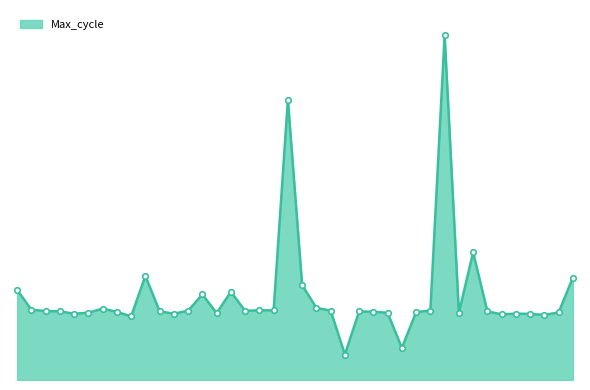

Reading left to right, extract all data points from this chart.

00:02=21359	00:04=20973	00:07=20945	00:09=20940	00:12=20893	00:14=20913	00:16=20994	00:19=20929	00:21=20842	00:24=21635	00:26=20941	00:29=20893	00:31=20953	00:34=21272	00:36=20905	00:38=21324	00:41=20950	00:43=20961	00:46=20958	00:48=25090	00:51=21454	00:53=21008	00:56=20954	00:58=20093	01:01=20939	01:03=20933	01:05=20910	01:08=20222	01:10=20926	01:13=20956	01:15=26352	01:18=20910	01:20=22097	01:23=20938	01:25=20882	01:28=20894	01:30=20890	01:33=20870	01:35=20918	01:38=21603